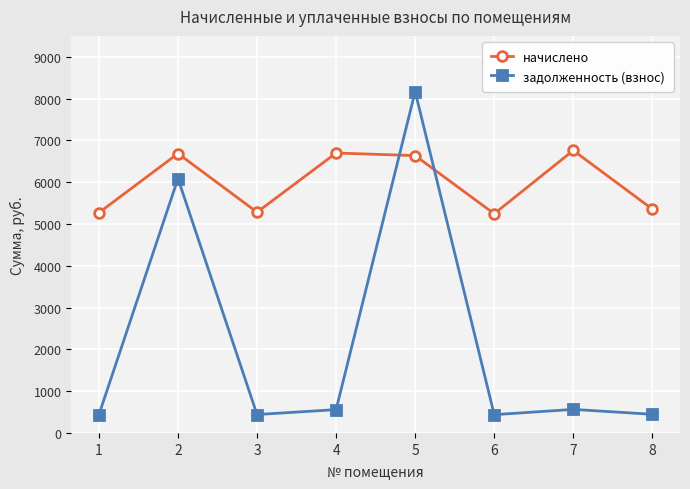

At how many categories does at least one series exceed 3490?

8